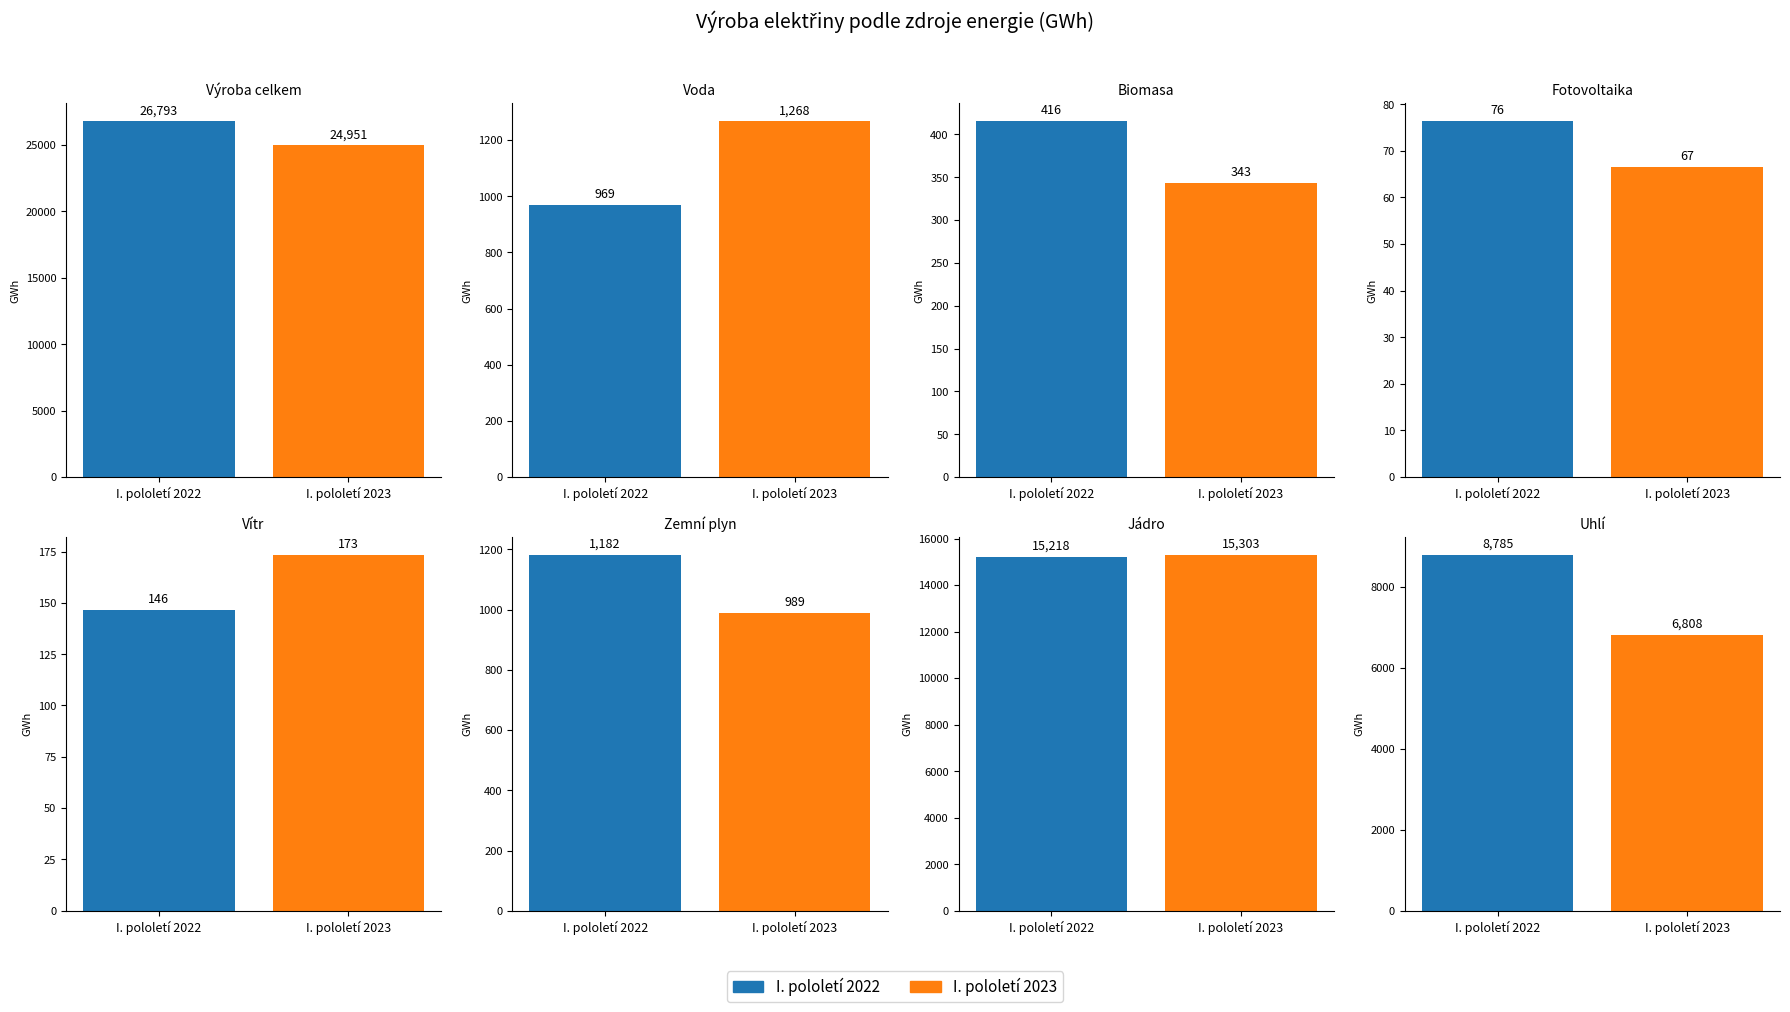

Rank the series by their average value, from highest to lowest.

I. pololetí 2022, I. pololetí 2023